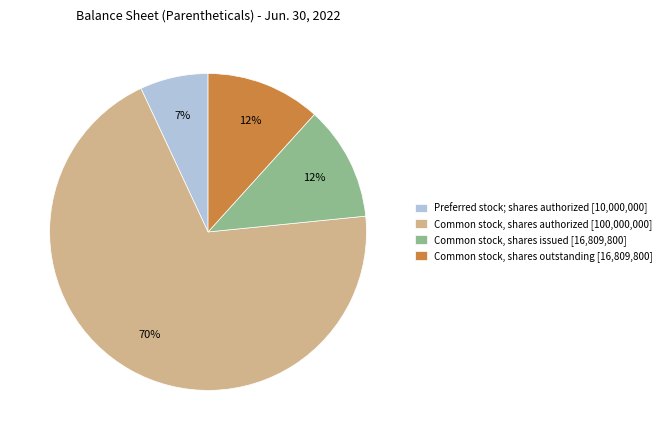

How many slices are in this pie chart?

4